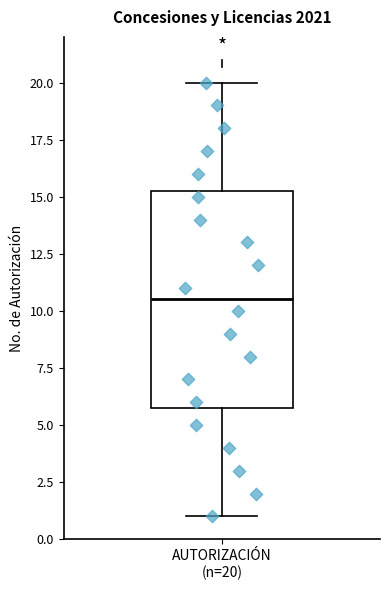

Where does the median line of the box for AUTORIZACIÓN (n=20) sit on the y-axis? The values are not printed on the chart, so give them approximately, as read against the axis.

10.5